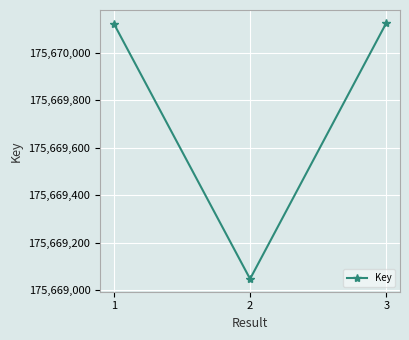

What is the approximate value at 2?

175669048